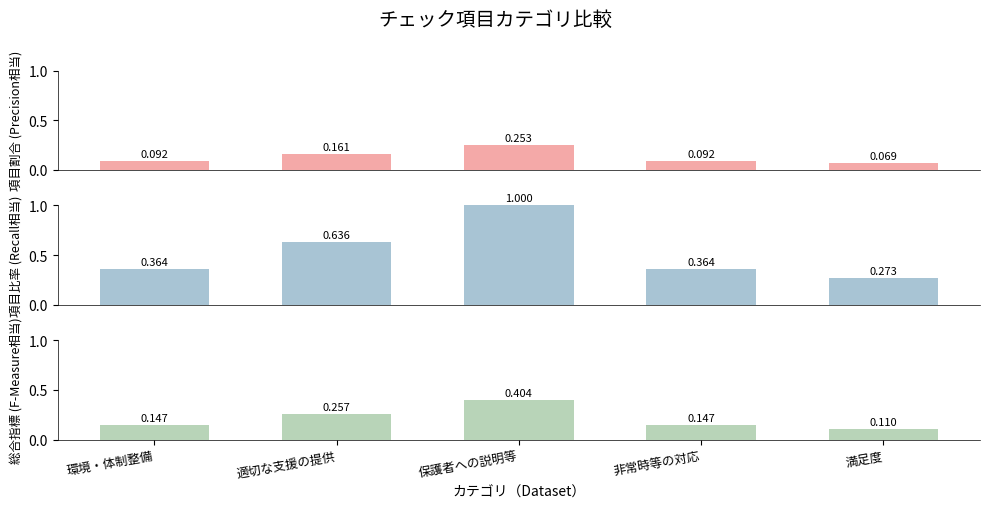

How many series are shown in this chart?

3